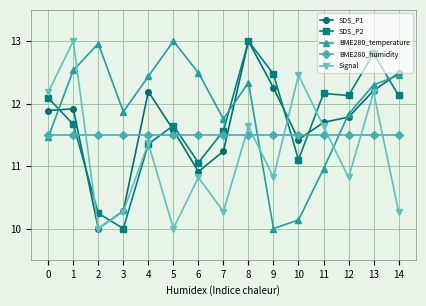

What is the sum of all BME280_temperature values?

178.5